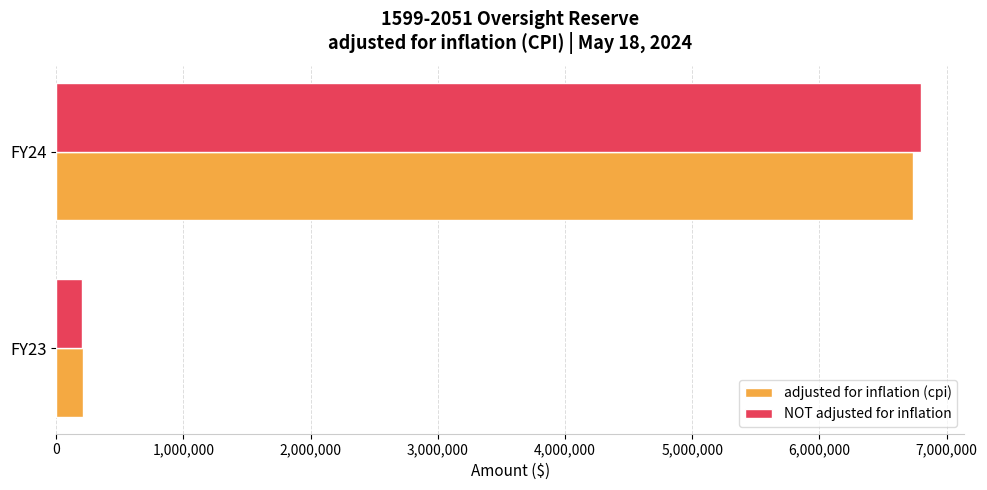

List the labels in order of adjusted for inflation (cpi) value, largest first.

FY24, FY23